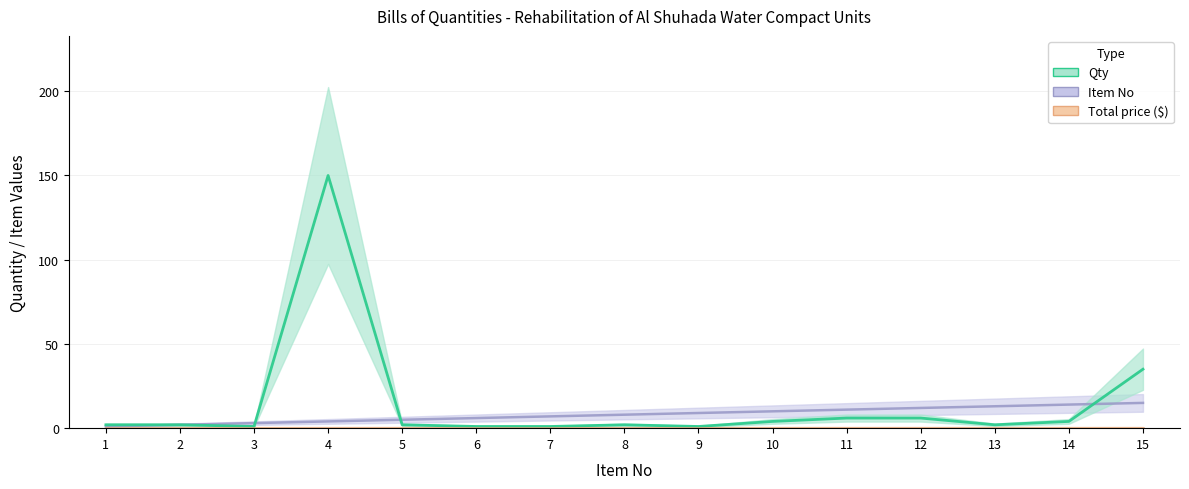

How many intersections are there between Qty and Item No?

3